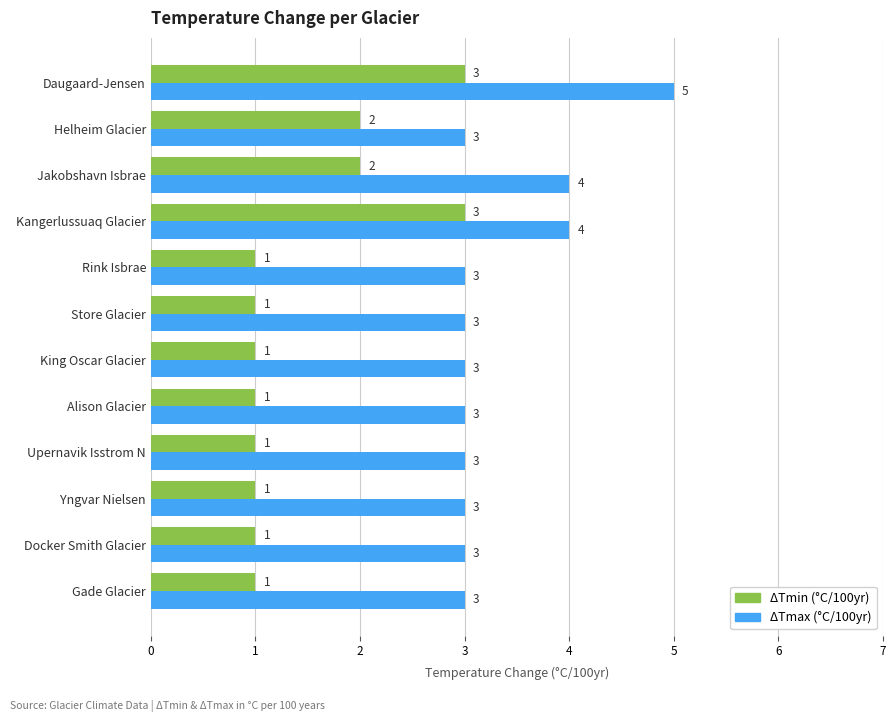

At which category is the sum across all series the highest?

Daugaard-Jensen